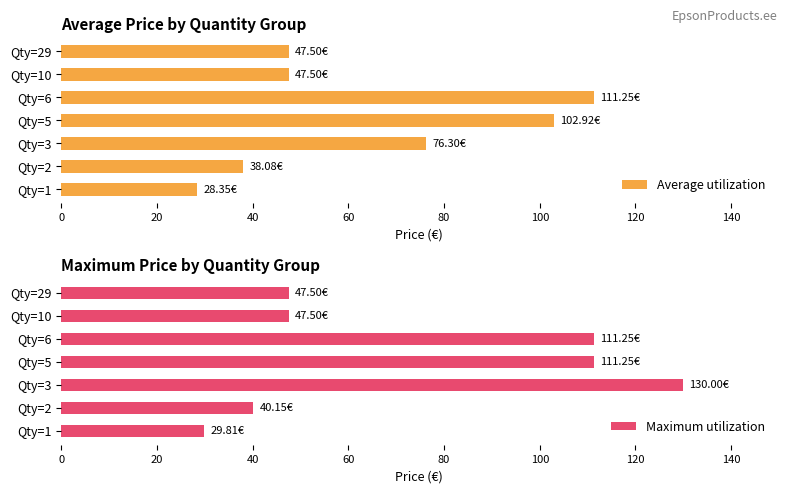

What value does the Average utilization series have at 0?

28.4